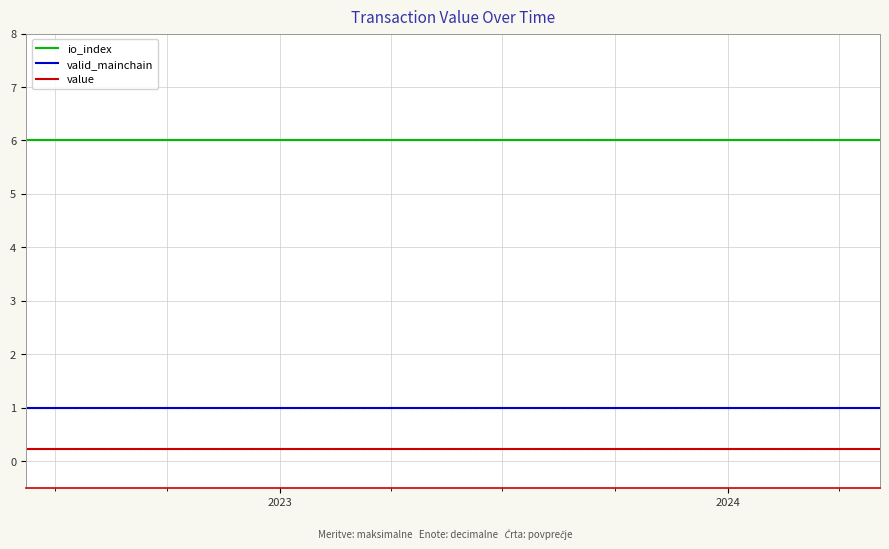

List the series in order of their peak value, lowest first.

value, valid_mainchain, io_index